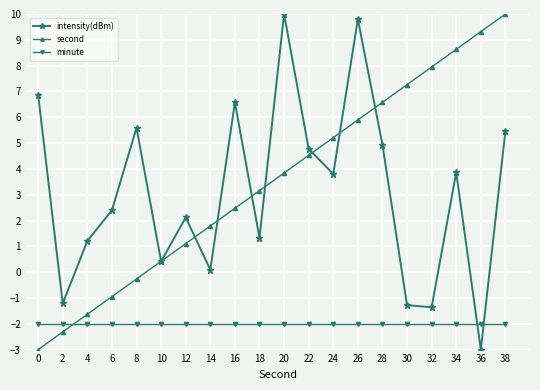

Where do intensity(dBm) and minute first cross each other?

34 and 36